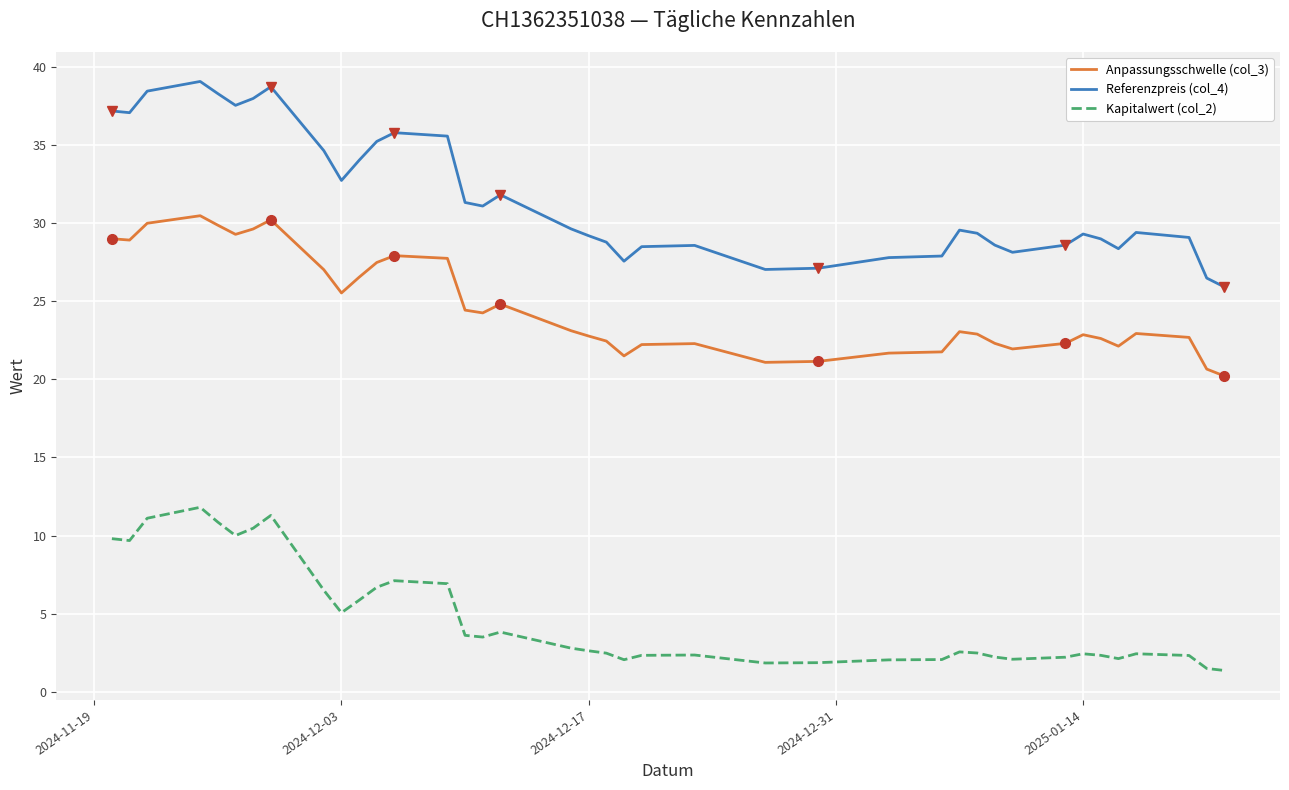

Which series has the largest total across all categories?

Referenzpreis (col_4)